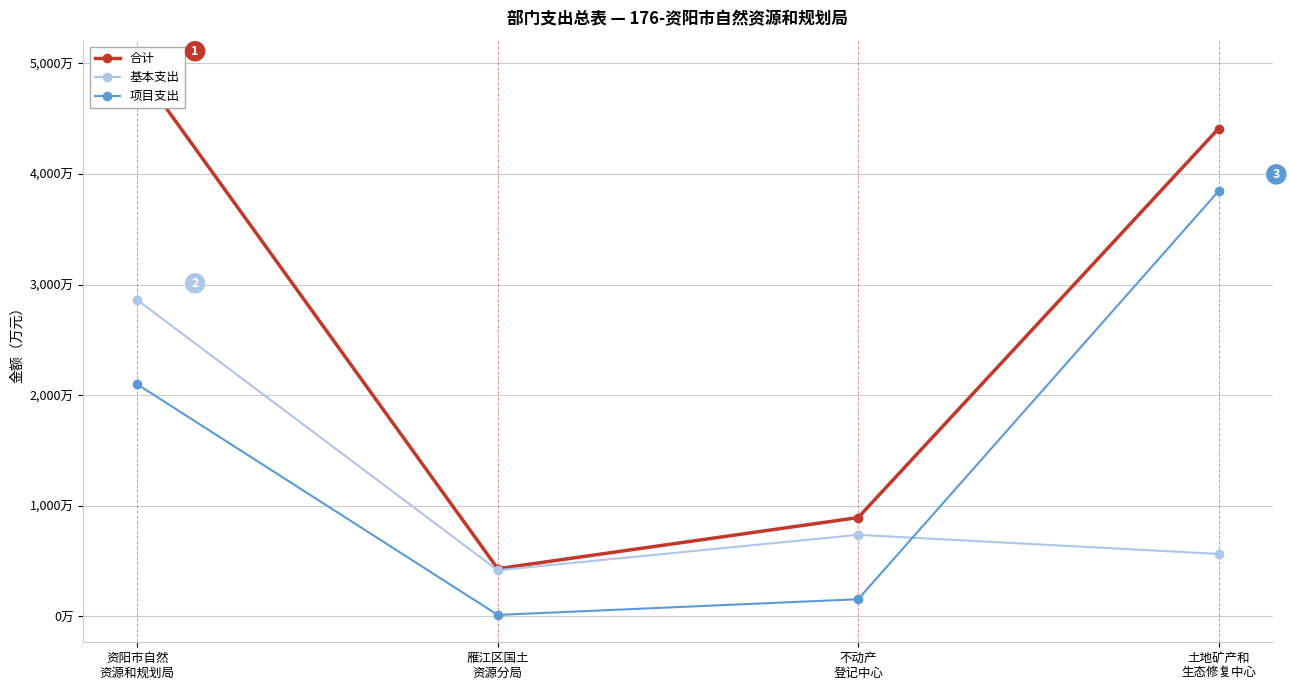

Between 资阳市自然
资源和规划局 and 雁江区国土
资源分局, which series saw the biggest shift?

合计